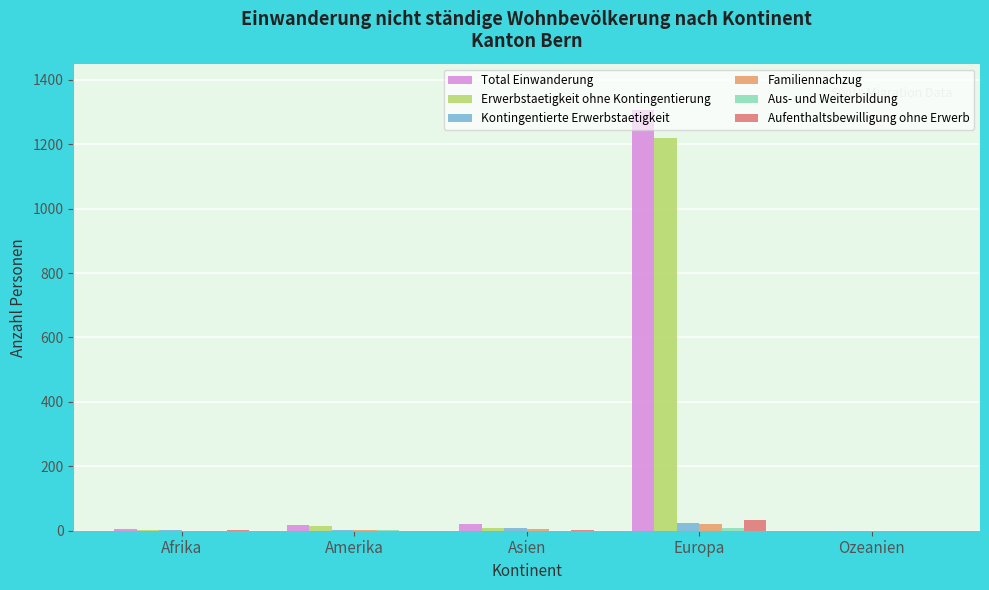

How many groups of bars are there?

5